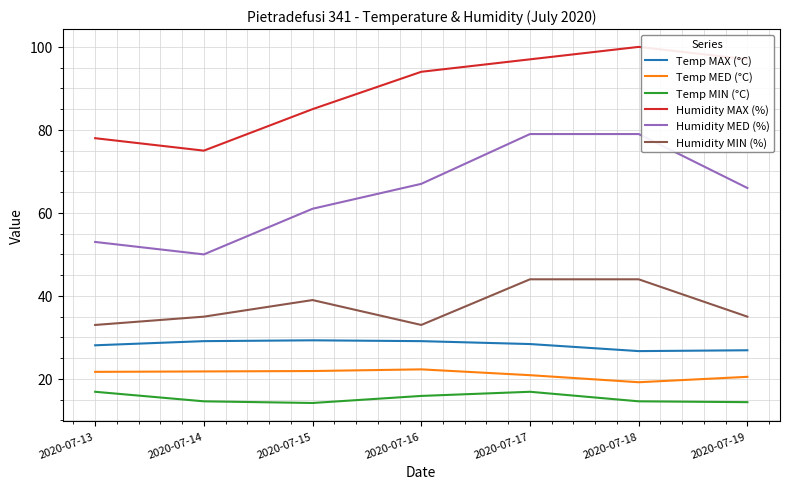

Is it true that Temp MIN (°C) equals 9.6 at 2020-07-13?

False